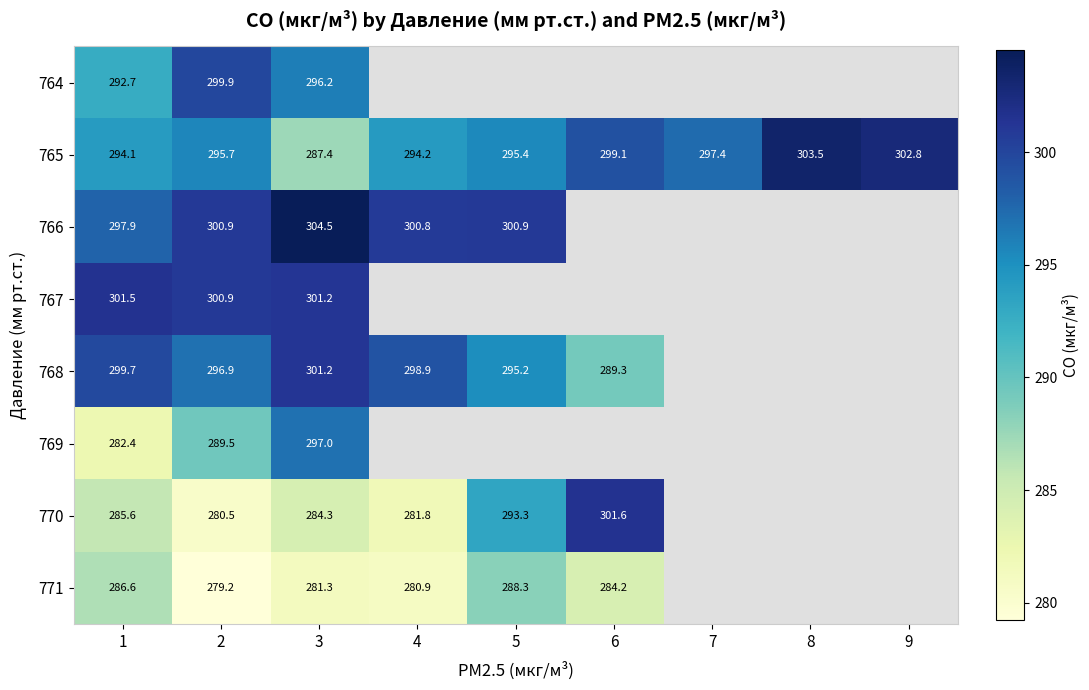

At which label does 764 reach its minimum?

1